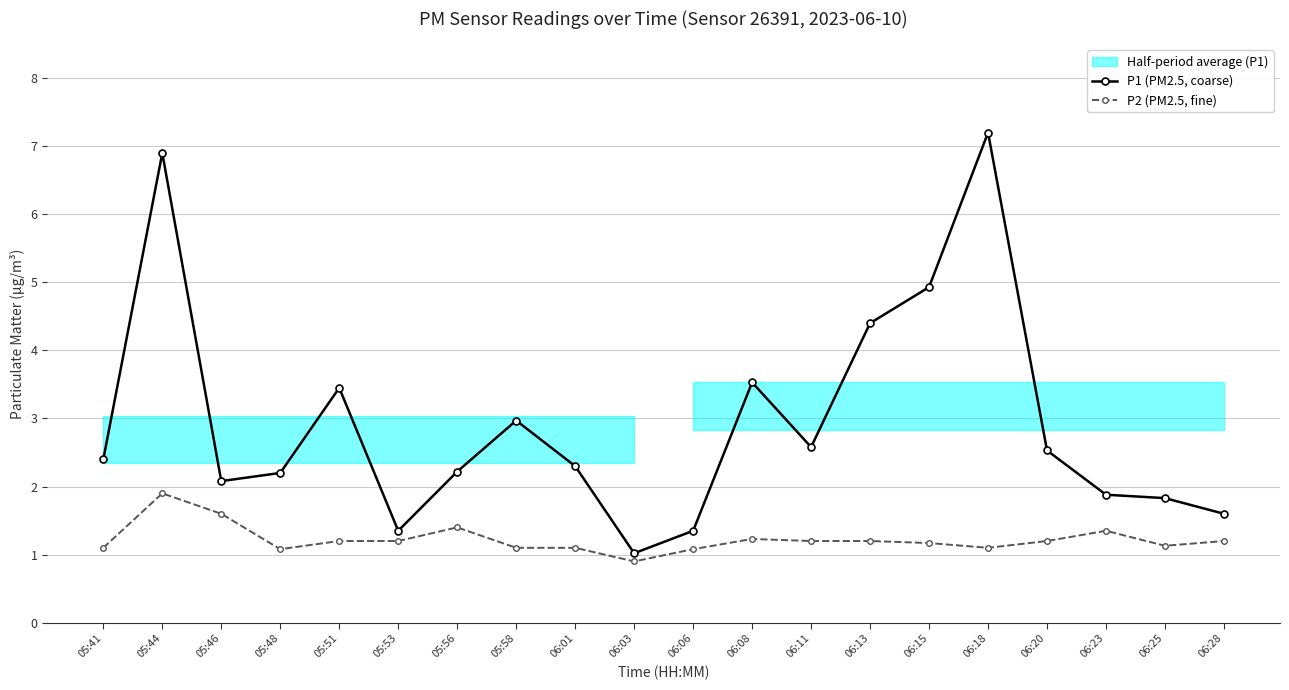

How many interior local peaks does the P1 (PM2.5, coarse) series have?

5